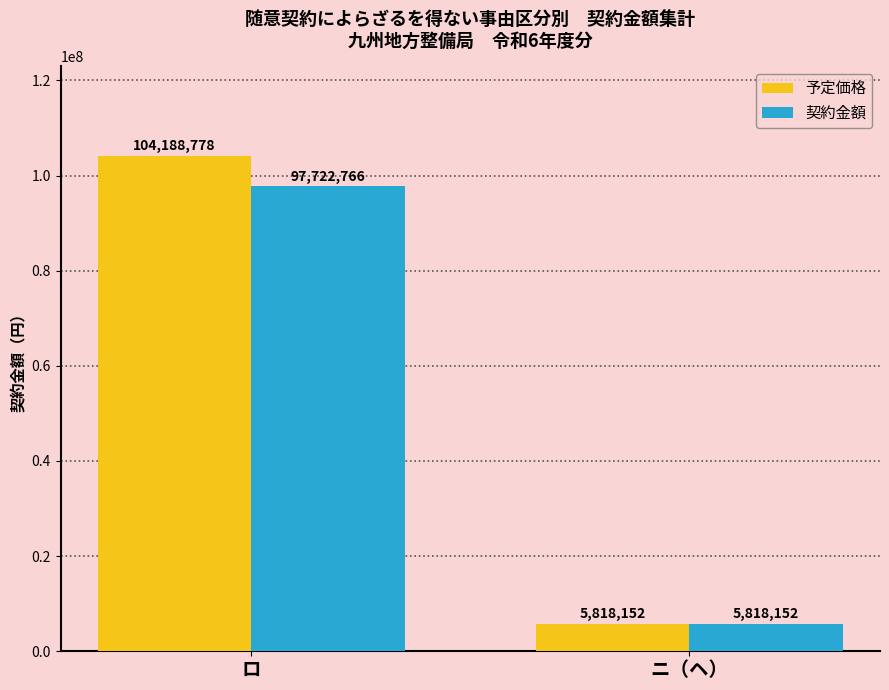

Reading right to left, transcribe all the data shown in this chart.

予定価格: 5818152	104188778
契約金額: 5818152	97722766